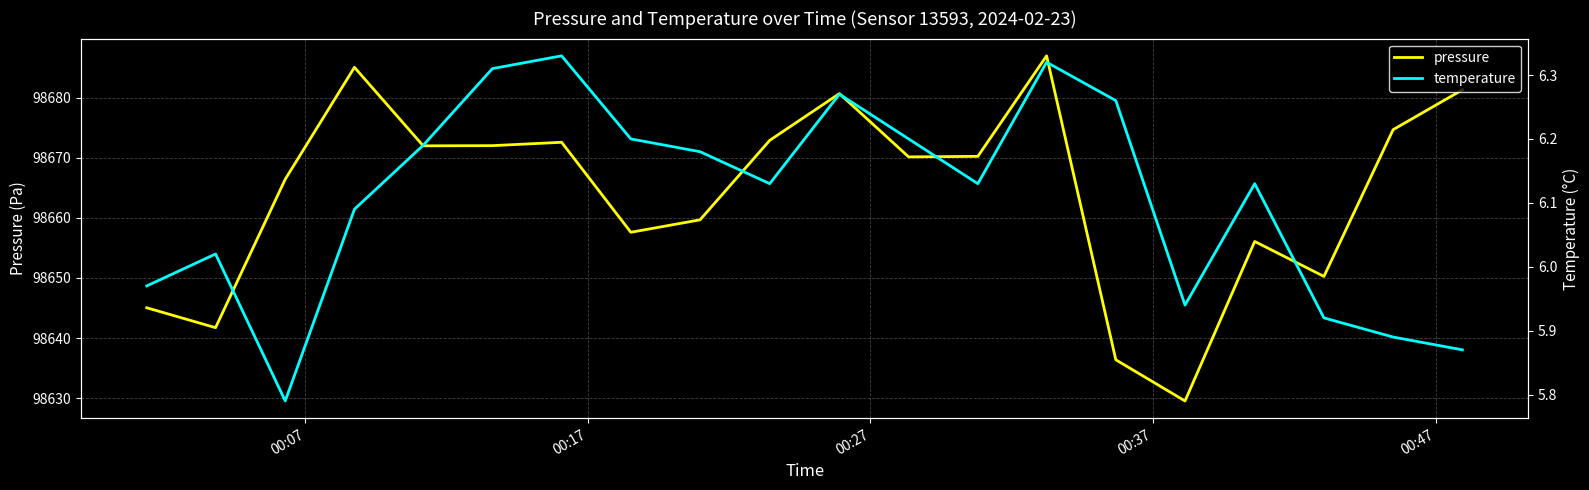

Is this an area chart (filled region under the line)?

No